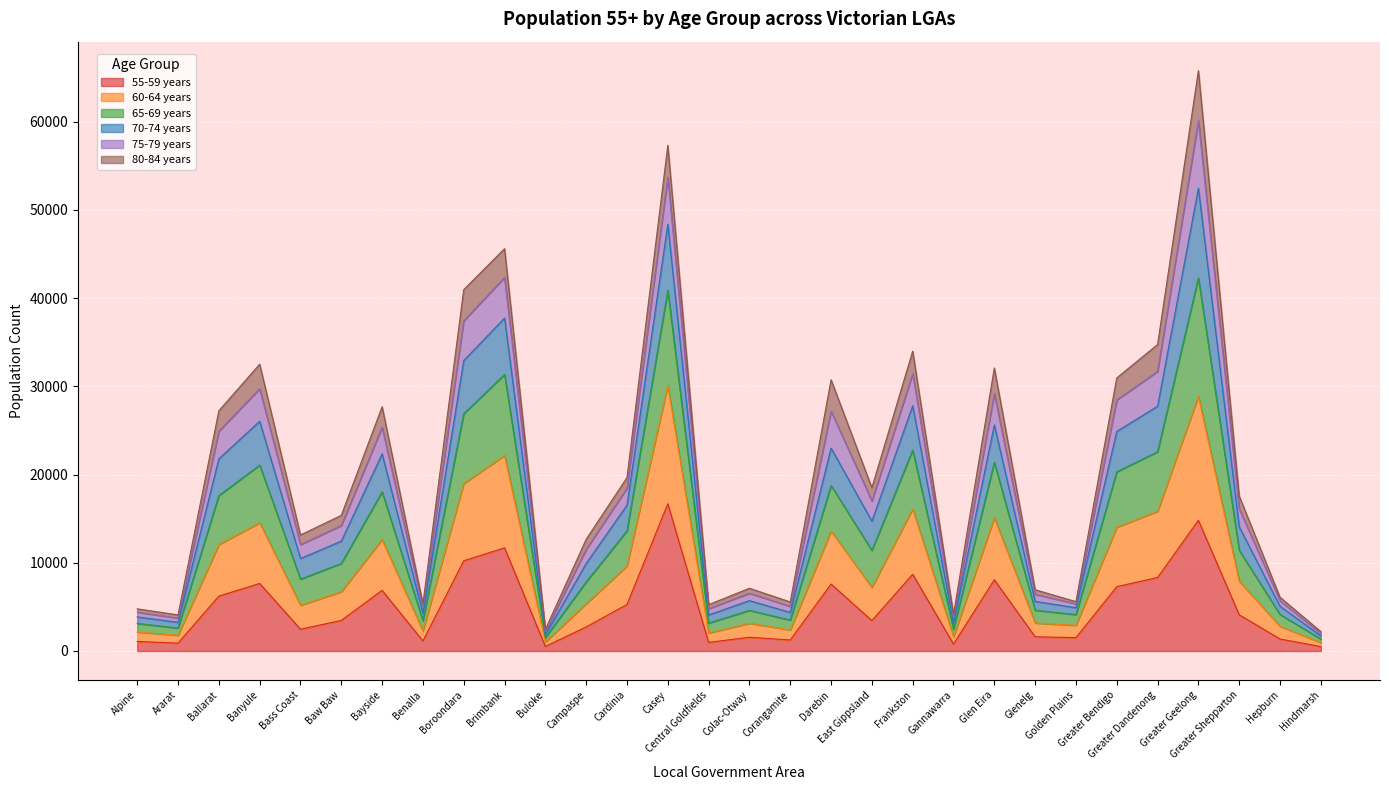

What is the label of the 5th point from the left?

Bass Coast